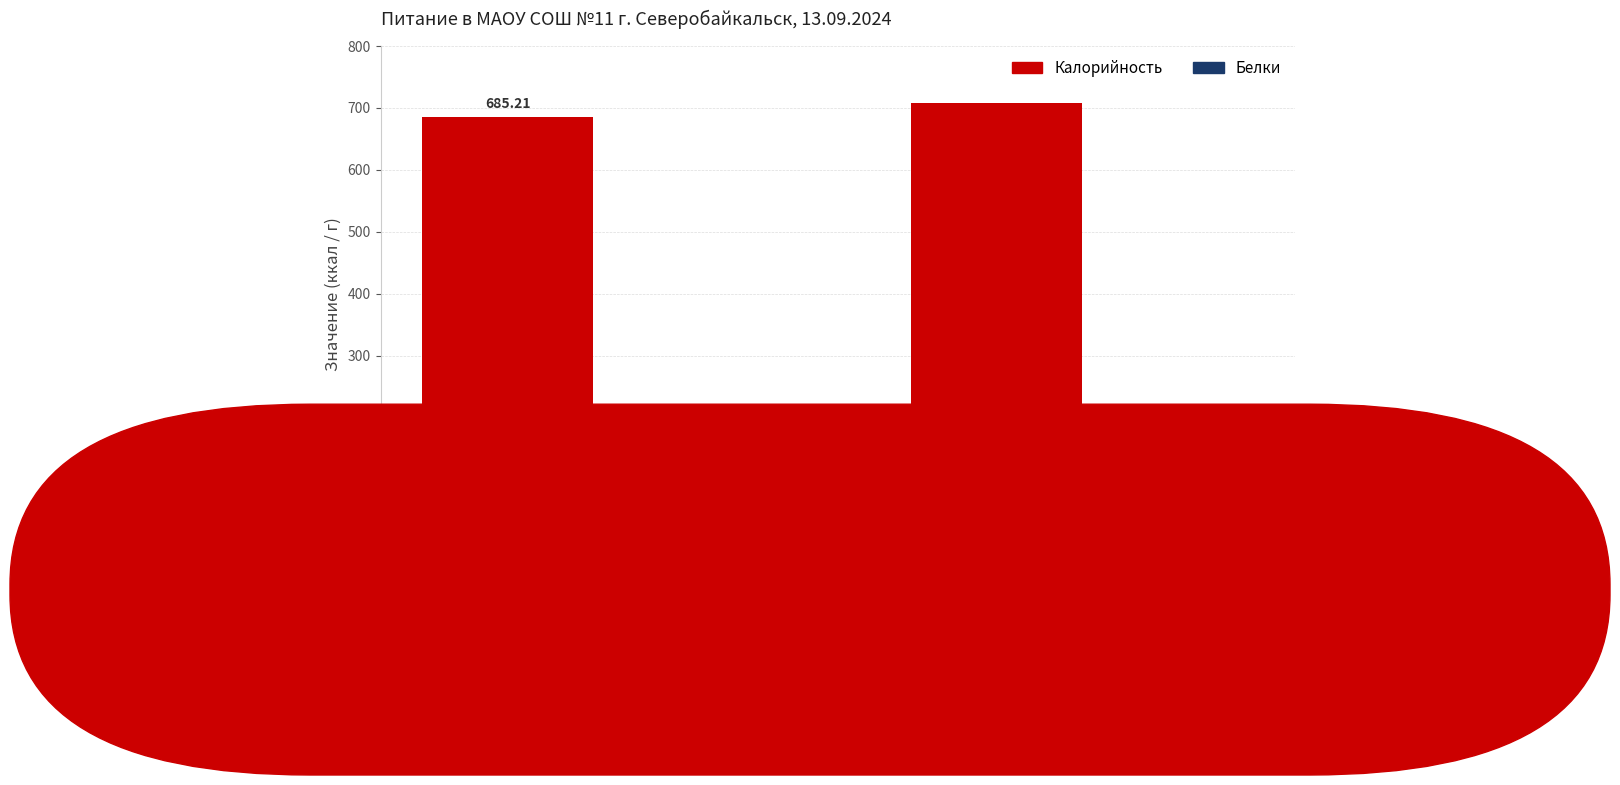

Which series changed the most between ЗАВТРАК and ОБЕД?

Калорийность